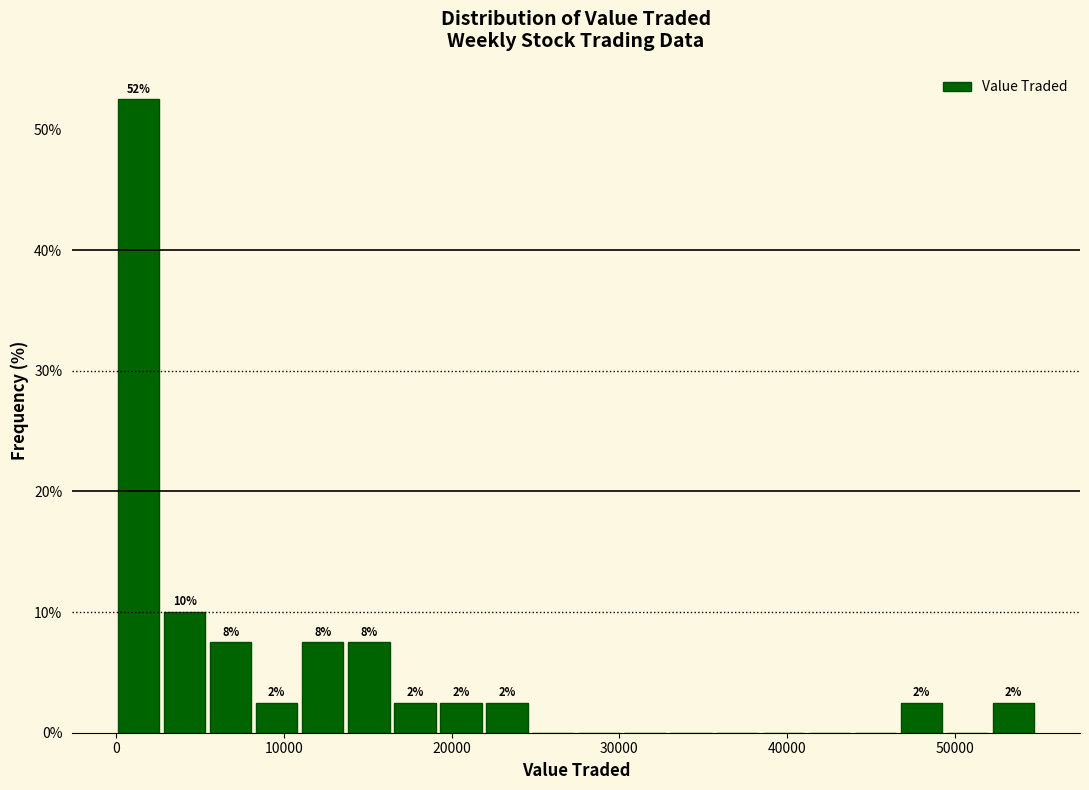

Around what value on the x-axis is the tallest bar? Give the approximate position of its centre, as read against the axis.

1000